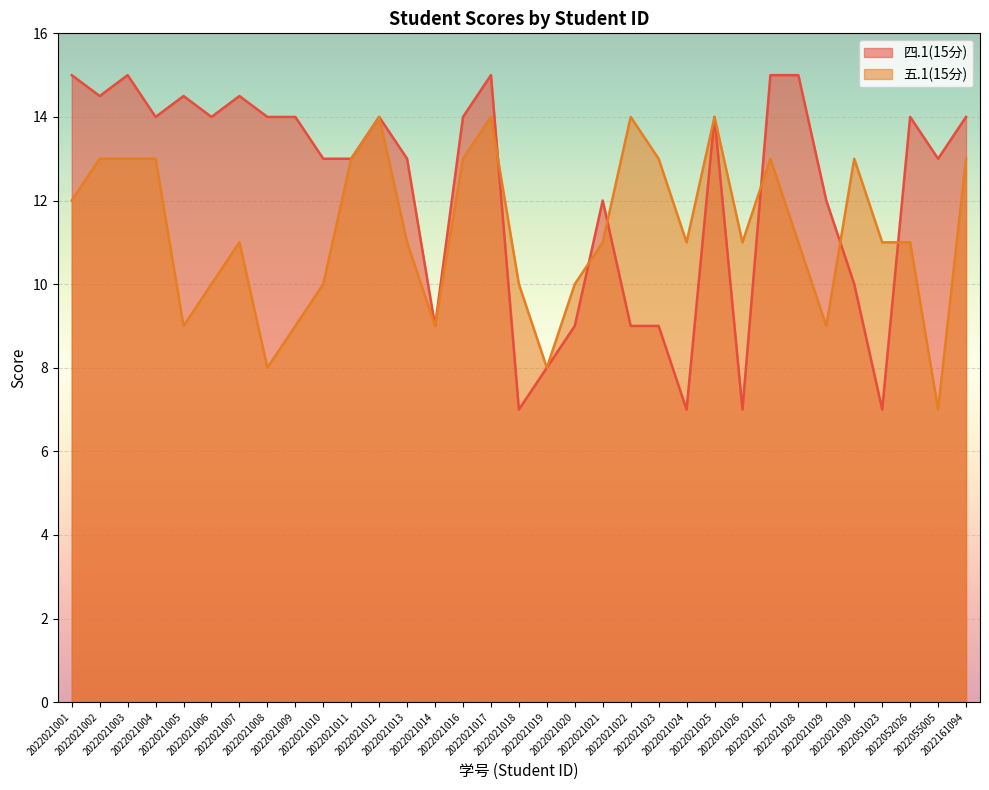

Where does the 五.1(15分) series first go above 11?

2022021001